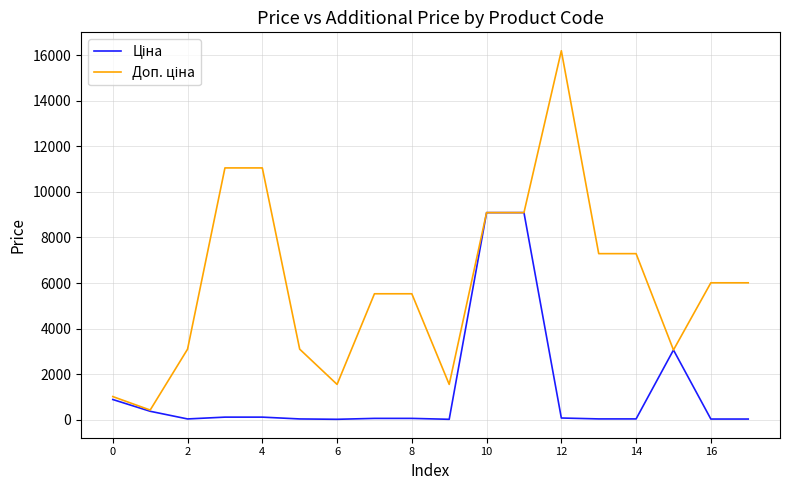

What is the greatest value displayed?

16200.0